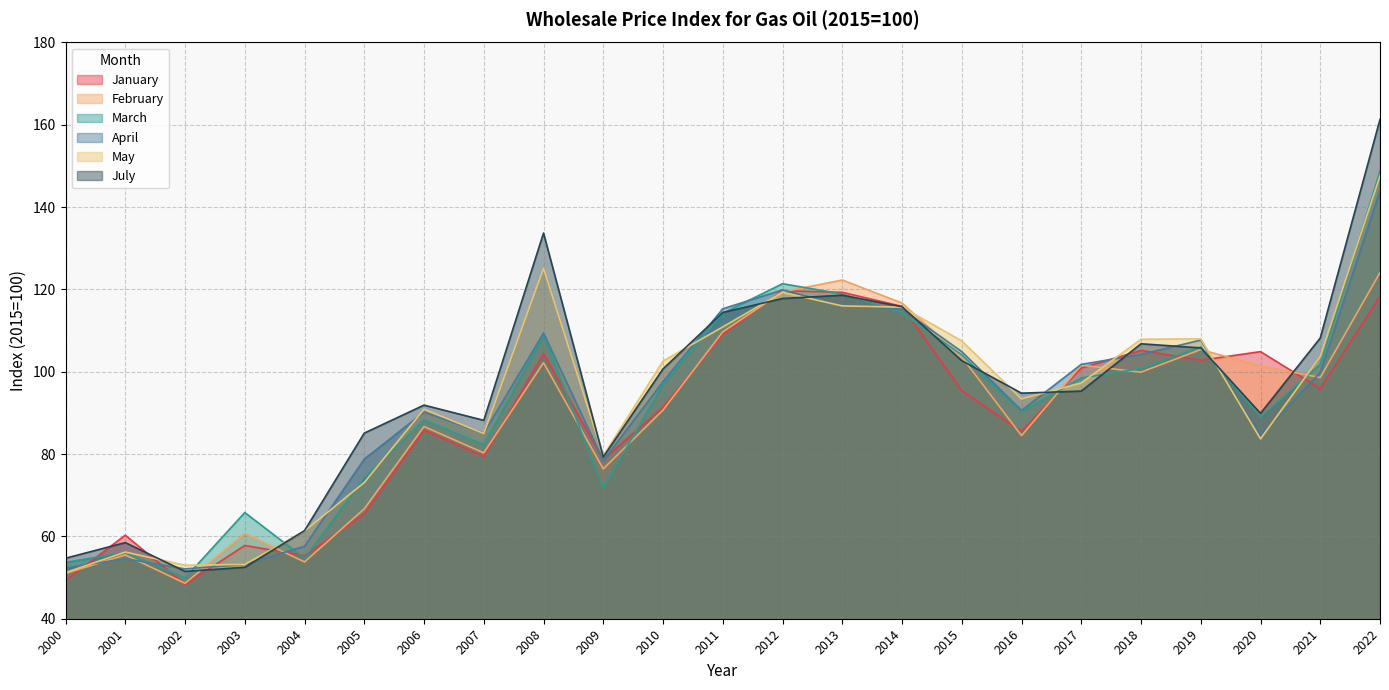

True or false: May and July cross at least once.

True